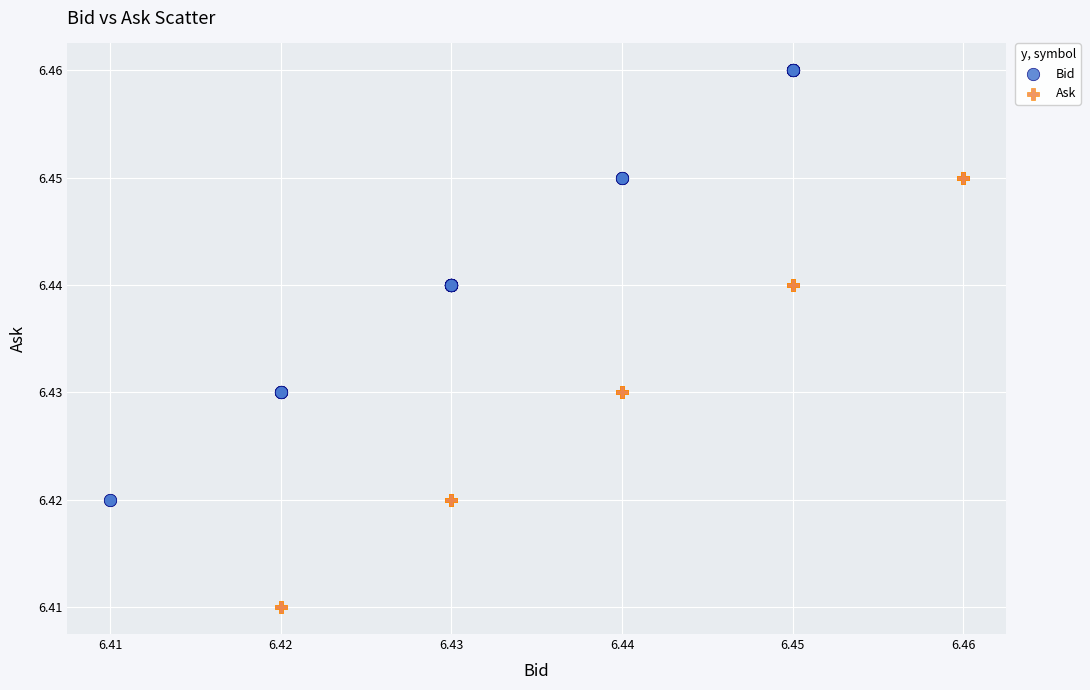

Which series contains the lowest Y value?

Ask